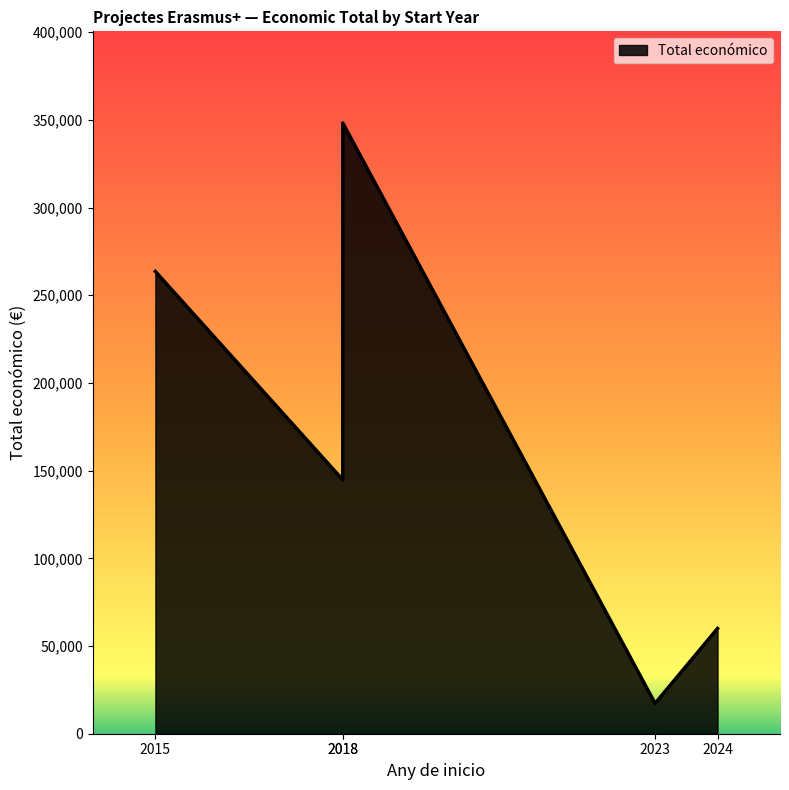

How many lines are shown in the chart?

1